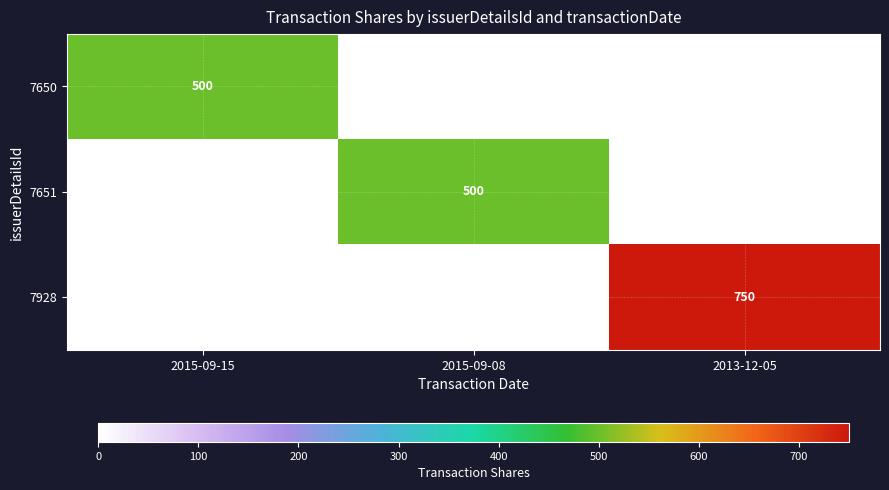

The value of 7650 at 2015-09-15 is 114. True or false?

False